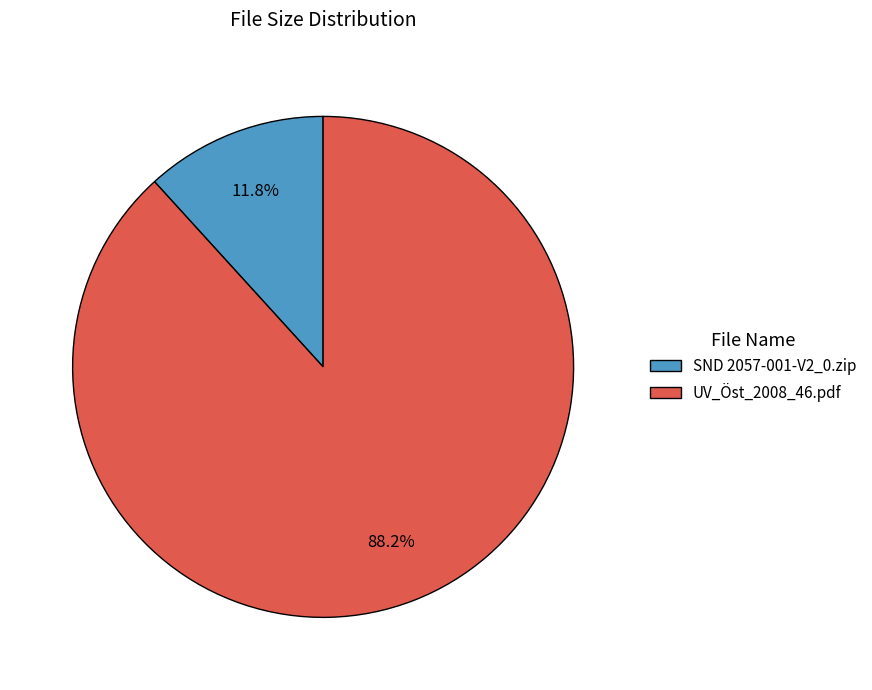

What percentage is the UV_Öst_2008_46.pdf slice, to the nearest percent?

88%